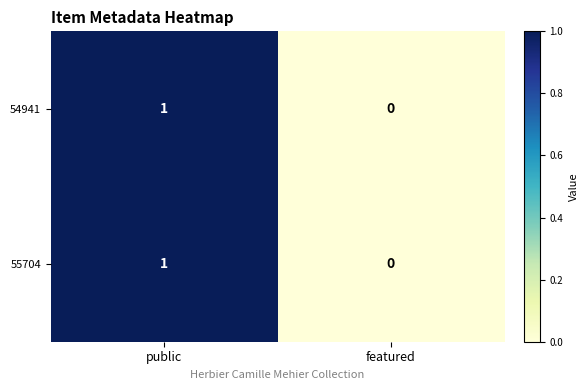

Which label corresponds to the smallest value in the chart?

featured